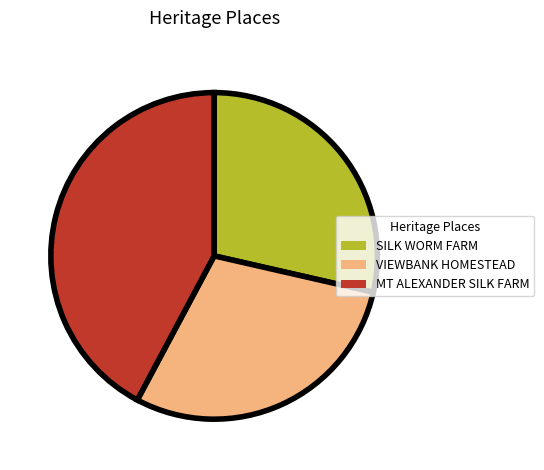

Count the number of slices in the pie.

3